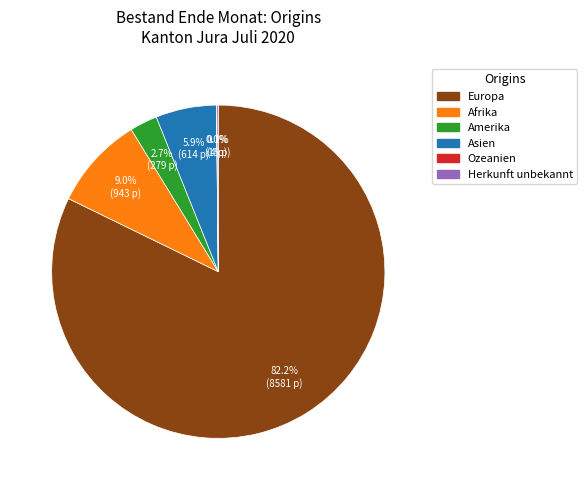

Which has a higher value, Asien or Europa?

Europa